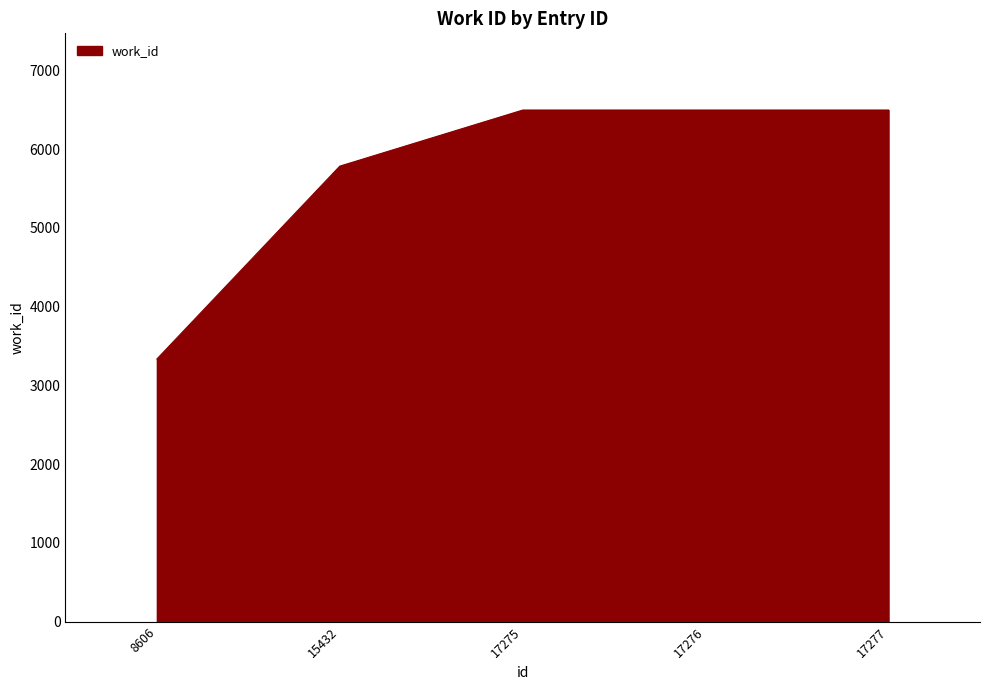

What value does the data have at 17275, to the nearest 100?

6500